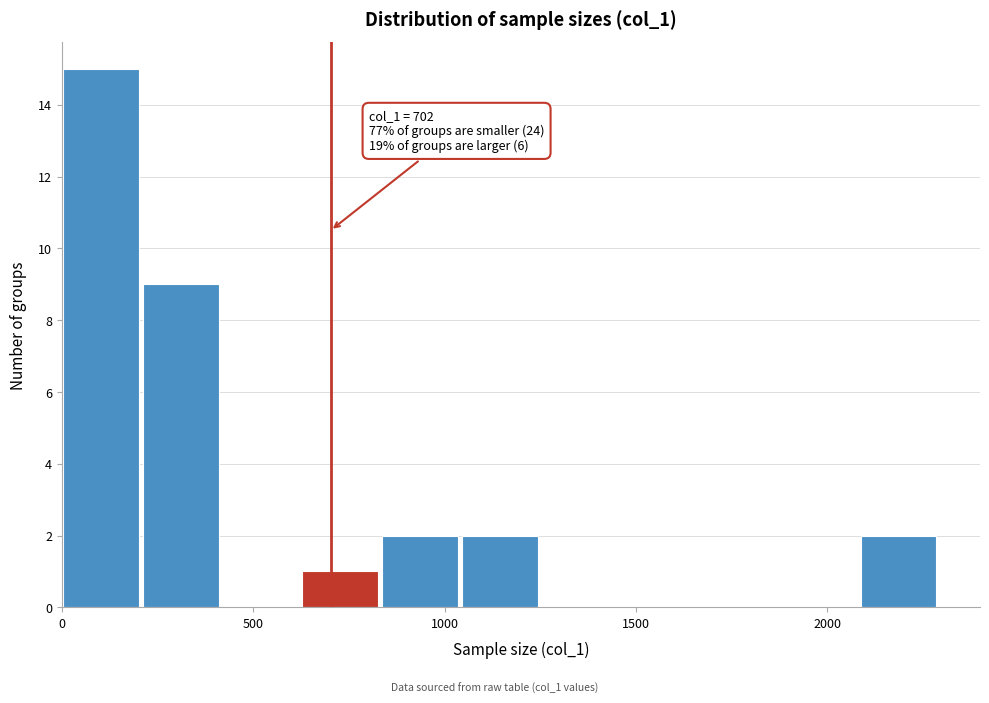

Over which range of the x-axis is the bar tallest?

0 to 200